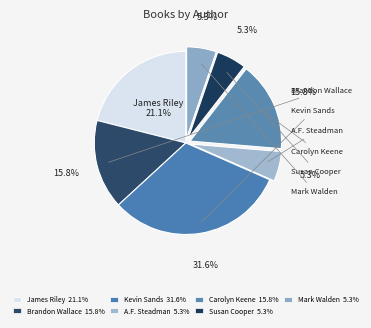

True or false: Brandon Wallace accounts for 1% of the total.

False